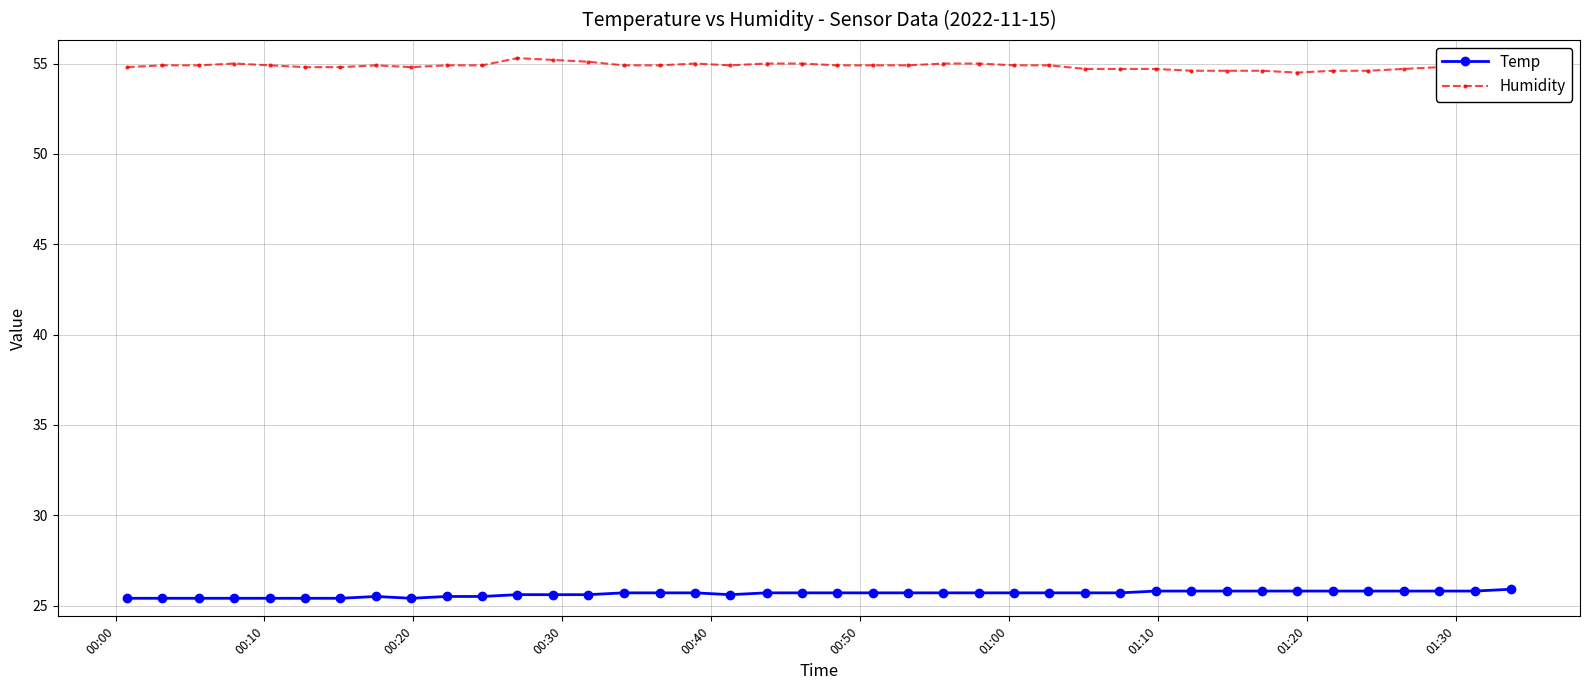

True or false: Humidity and Temp intersect in this chart.

False